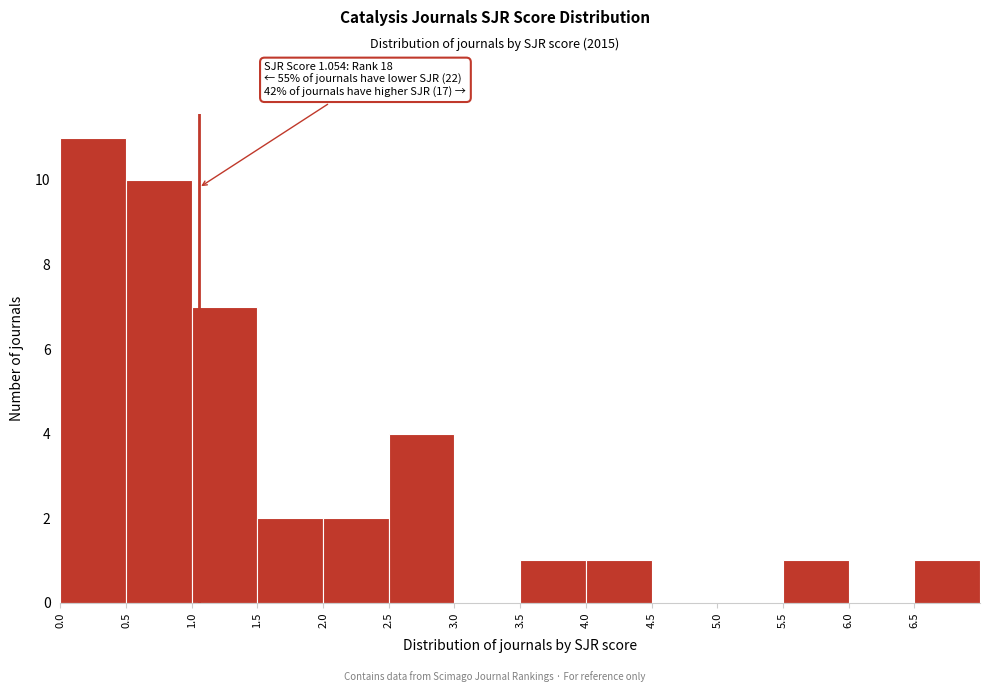

Over which range of the x-axis is the bar tallest?

0.0 to 0.5